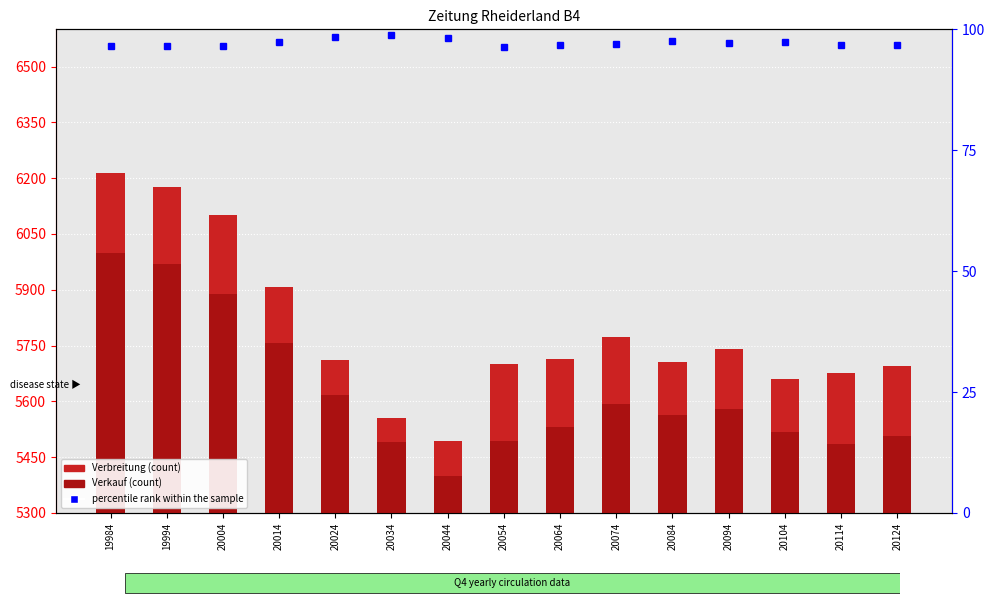

What is the greatest value displayed?

6213.0